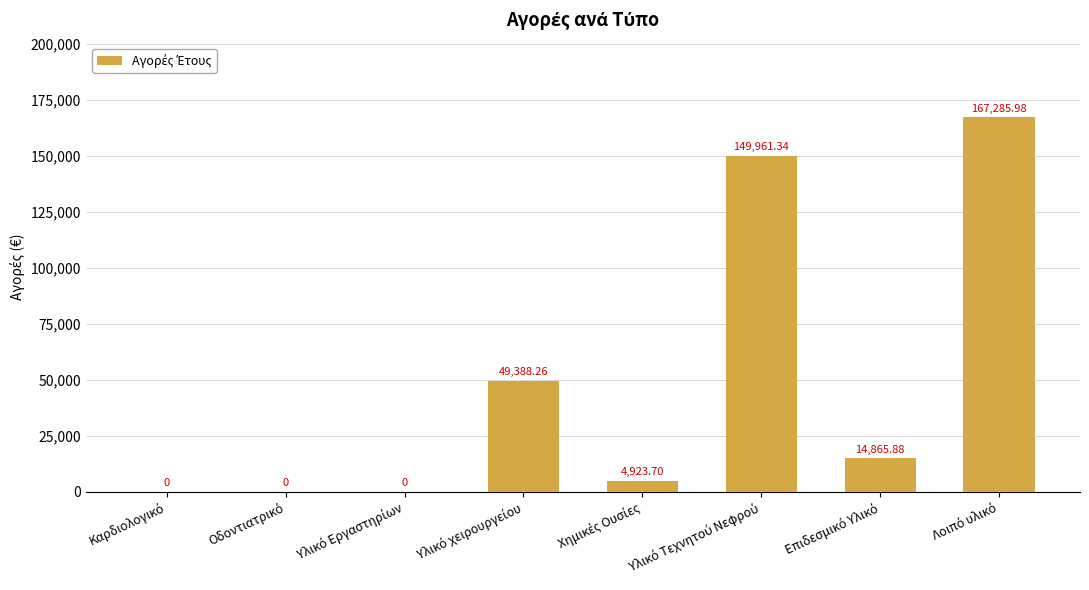

What is the sum of all values?

386425.2